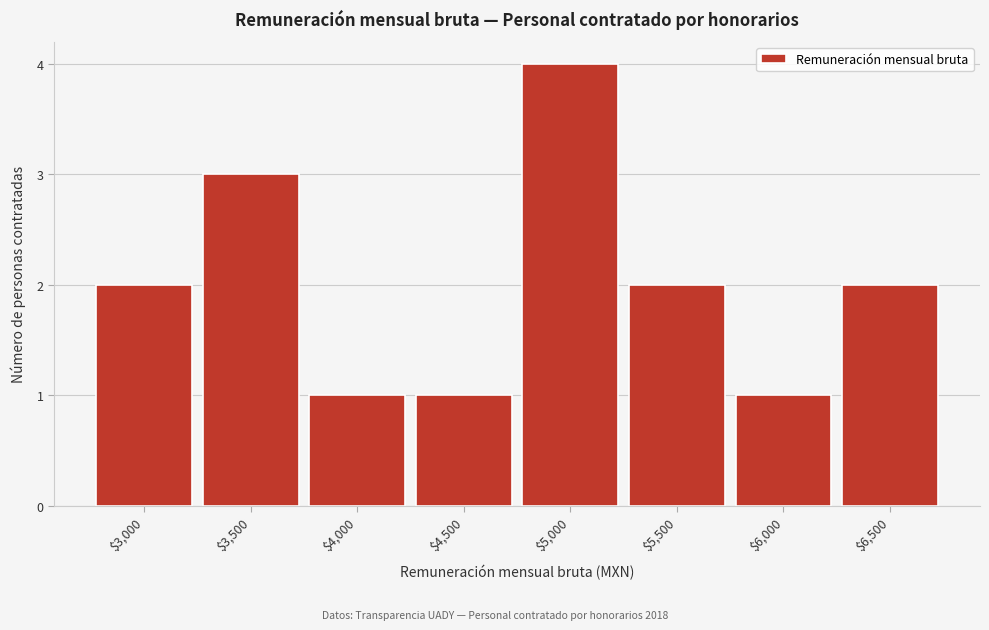

Reading left to right, transcribe all the data shown in this chart.

2	3	1	1	4	2	1	2